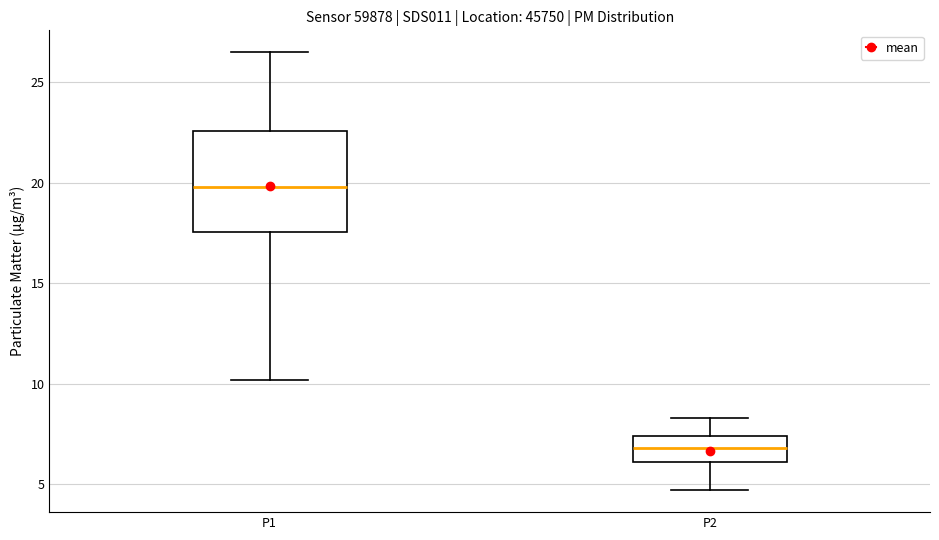

Reading left to right, read every box against the y-axis: the position of its median line, the range the box covers, and the ends of its whiskers. The values are not printed on the chart, so give them approximately, as read against the axis.

P1: median 20.0, box 17.5 to 22.5, whiskers 10.0 to 26.5
P2: median 7.0, box 6.0 to 7.5, whiskers 4.5 to 8.5